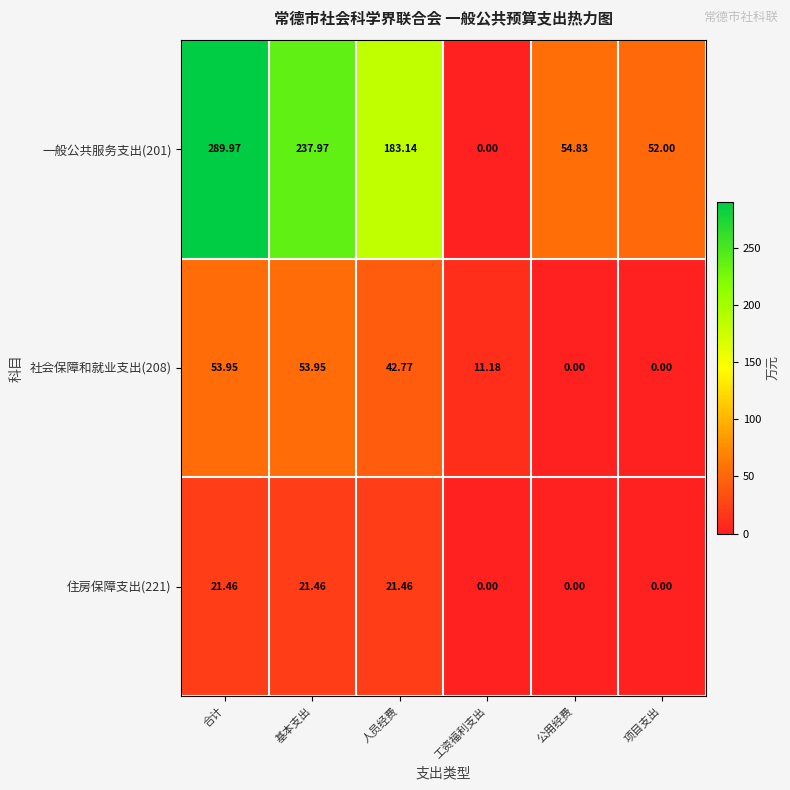

Where does the 住房保障支出(221) series first go above 21?

合计